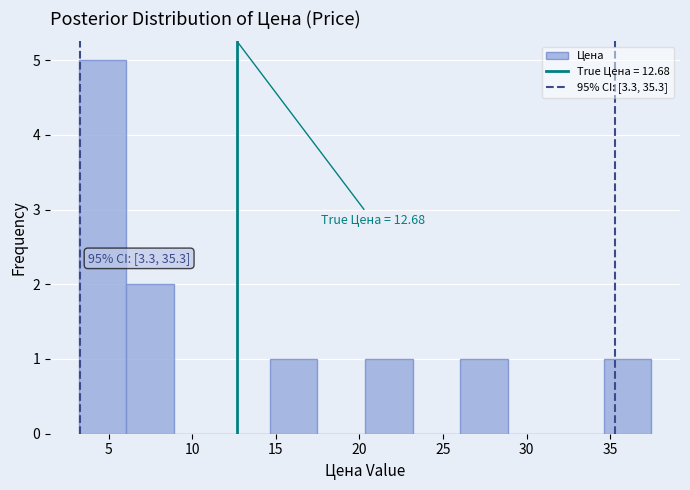

Over which range of the x-axis is the bar tallest?

3.0 to 6.0